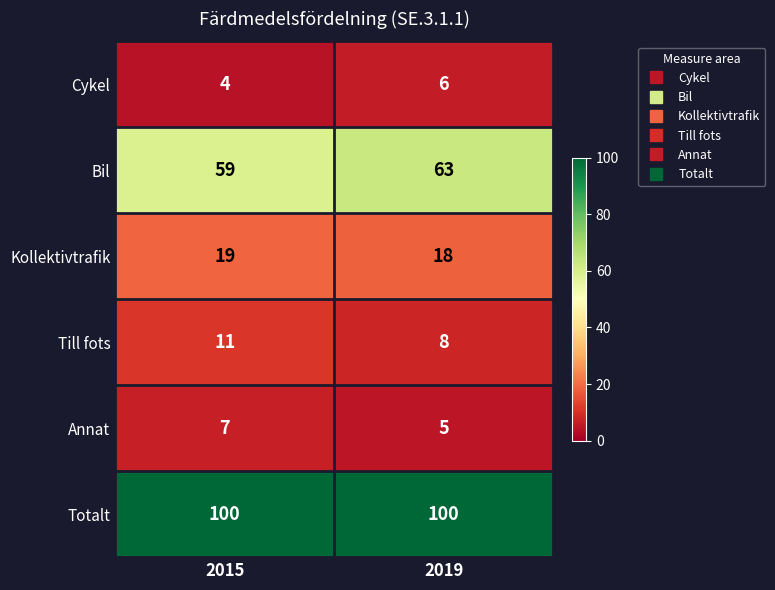

What is the spread (max minus min) of values at 2019?

95